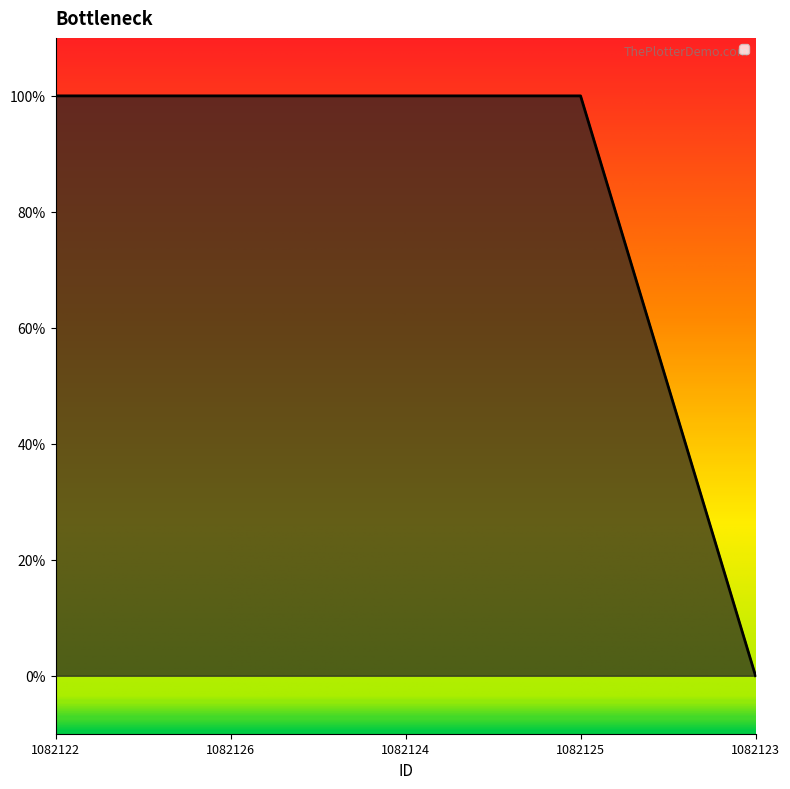

How many values are between 1 and 2?

4